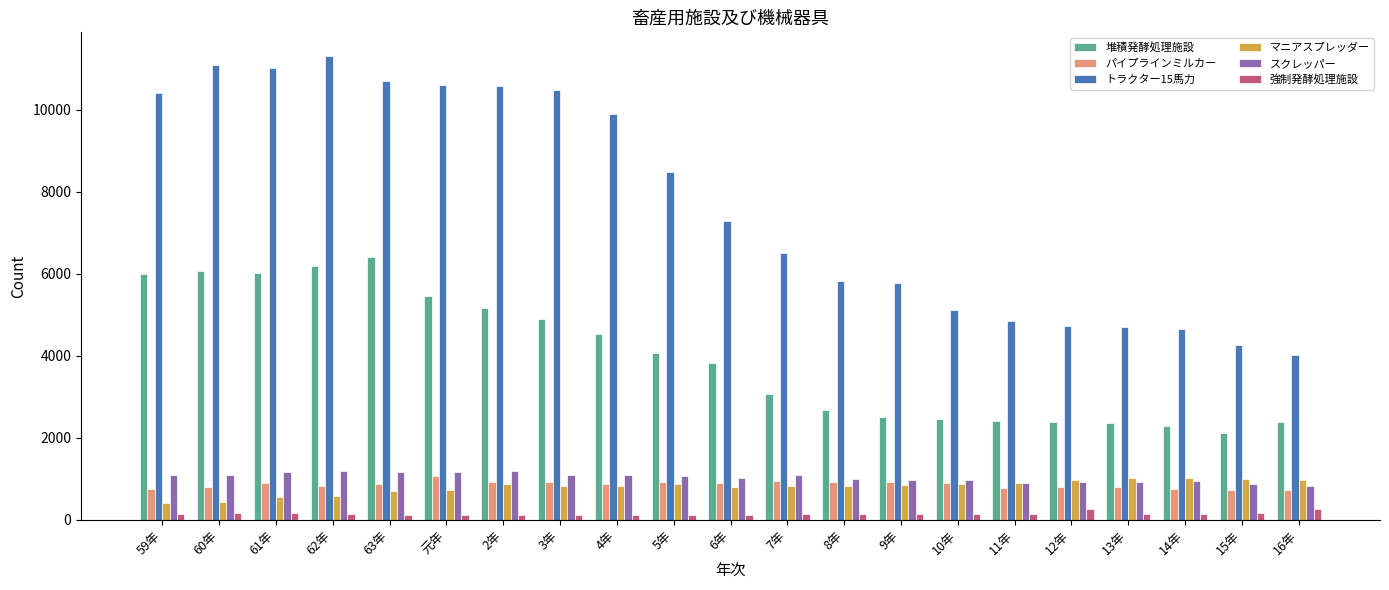

At which label does 強制発酵処理施設 first exceed 143?

59年